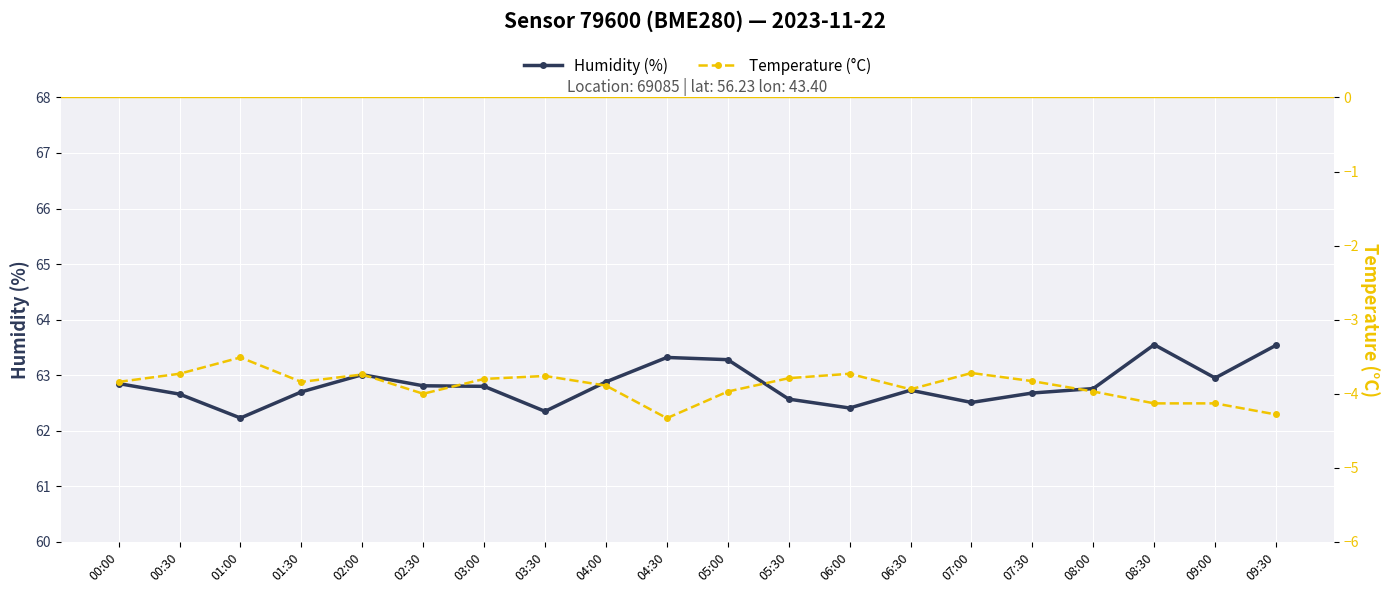

What is the value of the humidity point at the 7th from the left?

62.8